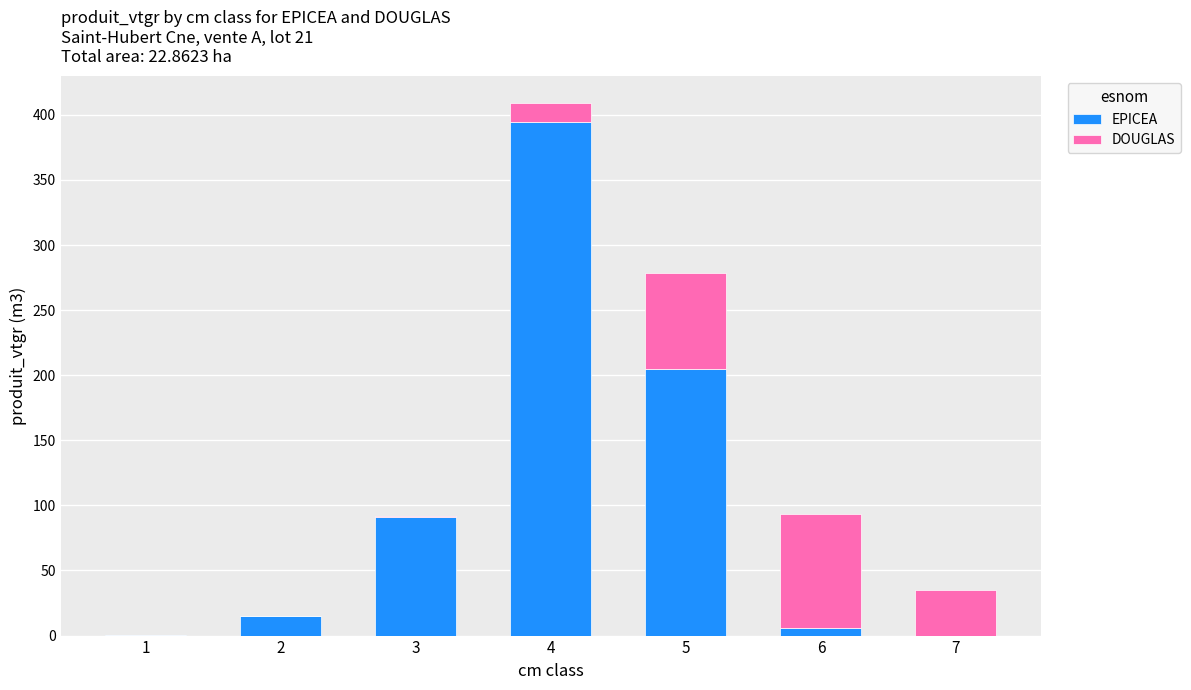

What is the total value across all series at 2?

15.4